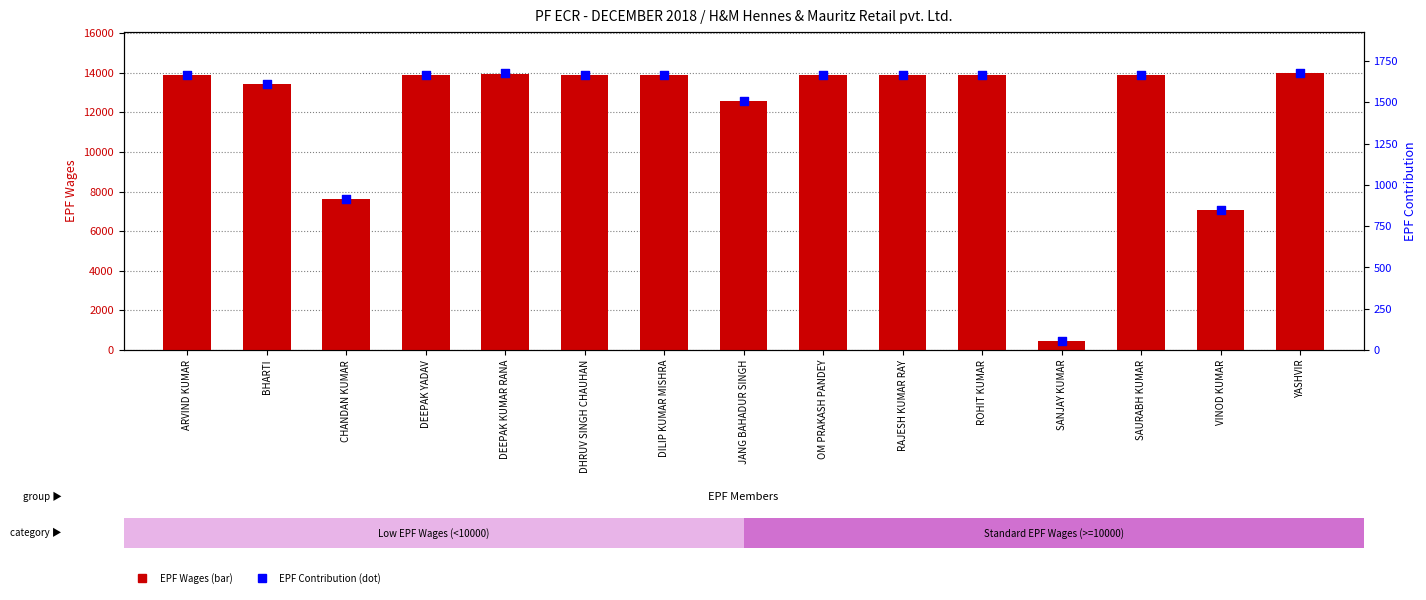

What are all the series names shown in the legend?

EPF Wages, EPF Contribution